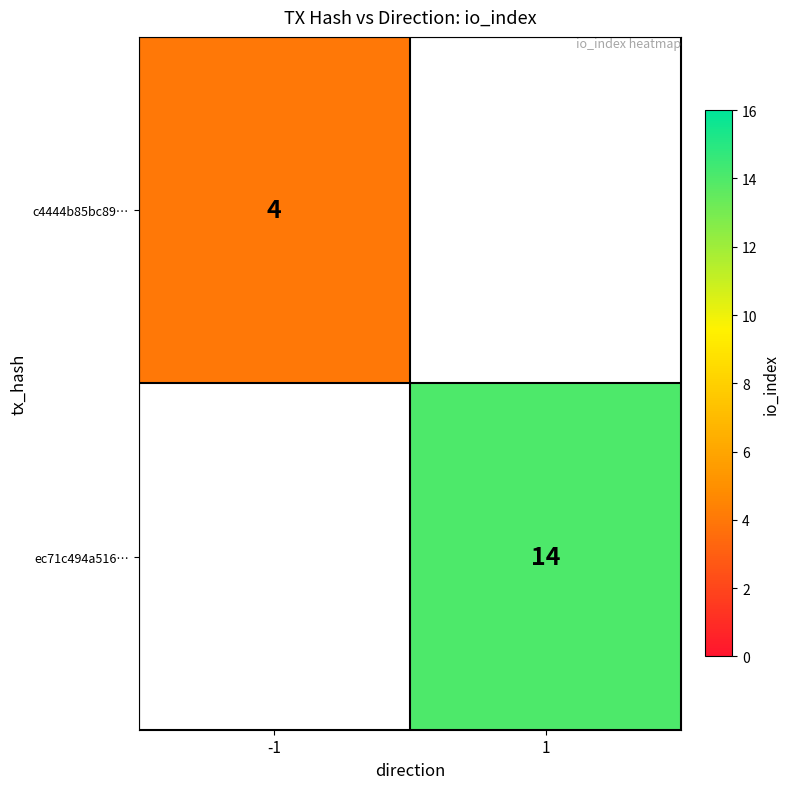

What is the greatest value displayed?

14.0